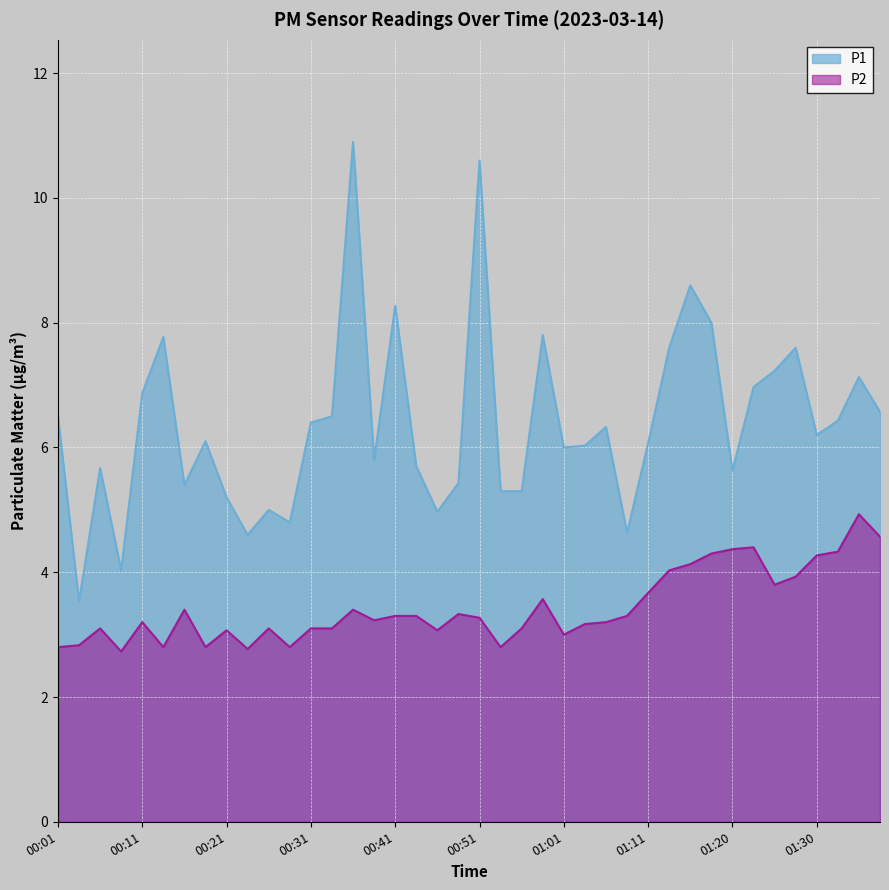

Where does the P1 series first go above 6?

00:01